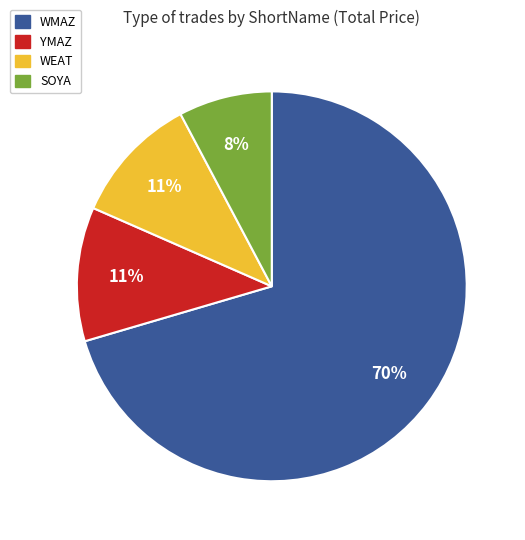

Which category has the smallest portion of the pie?

SOYA